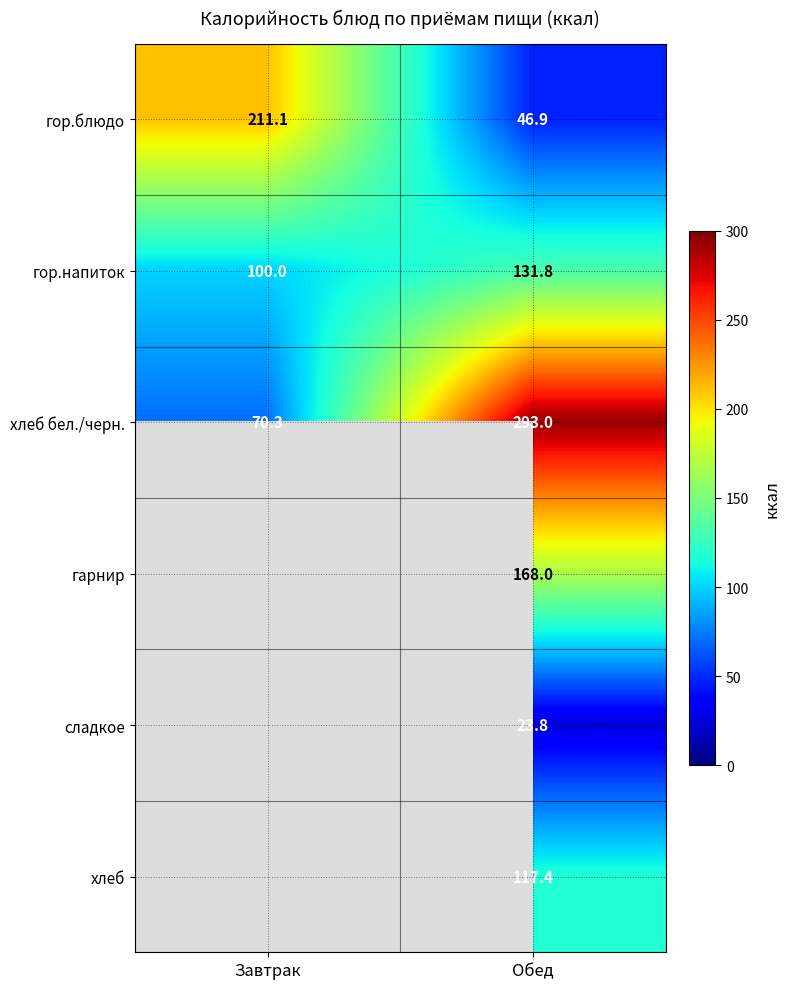

What is the sum of the хлеб бел./черн. values at Завтрак and Обед?

363.3